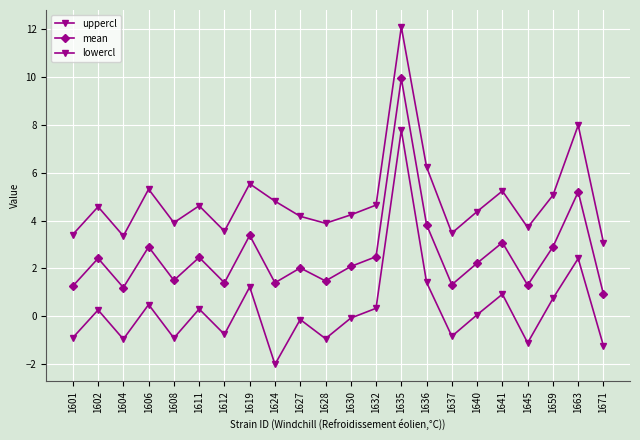

At which category does mean reach its first local valley?

1604